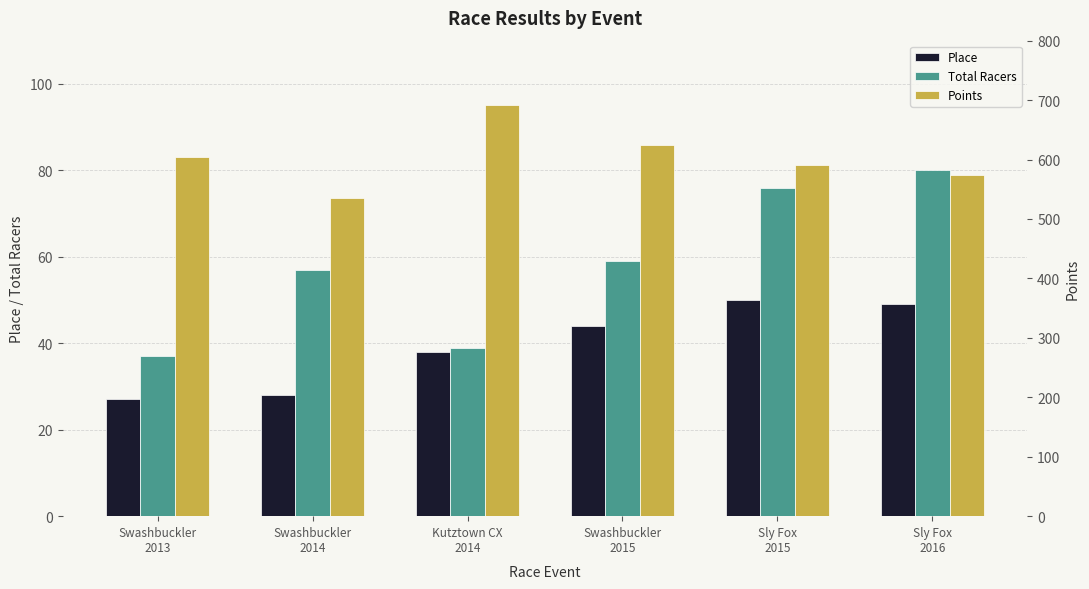

What is the total value across all series at Swashbuckler
2015?

727.4